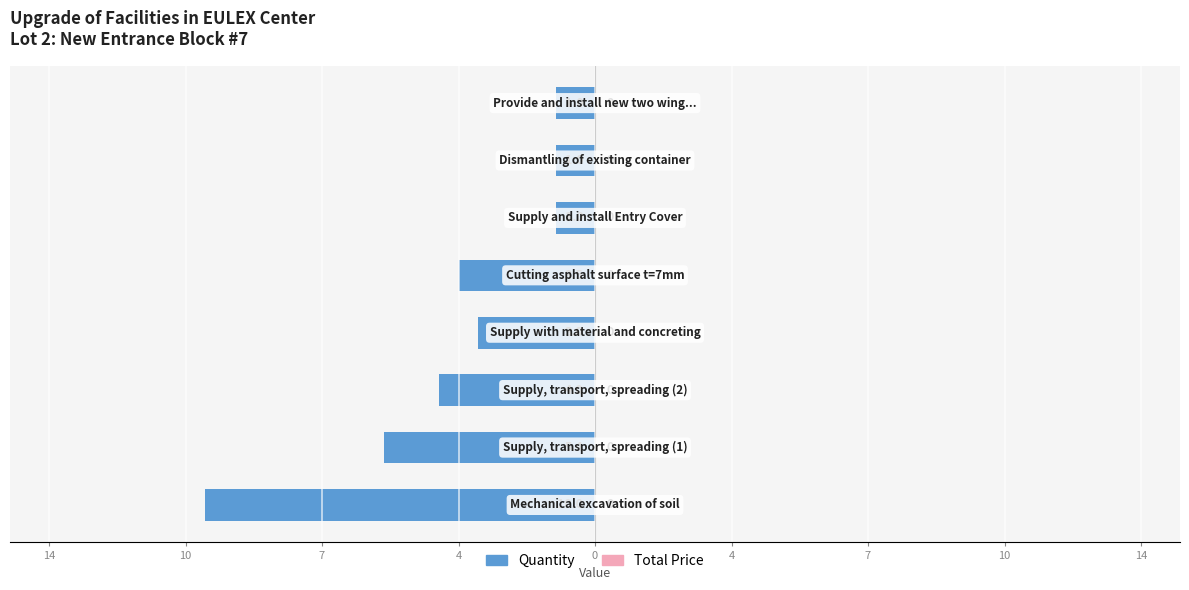

Are the bars horizontal?

Yes